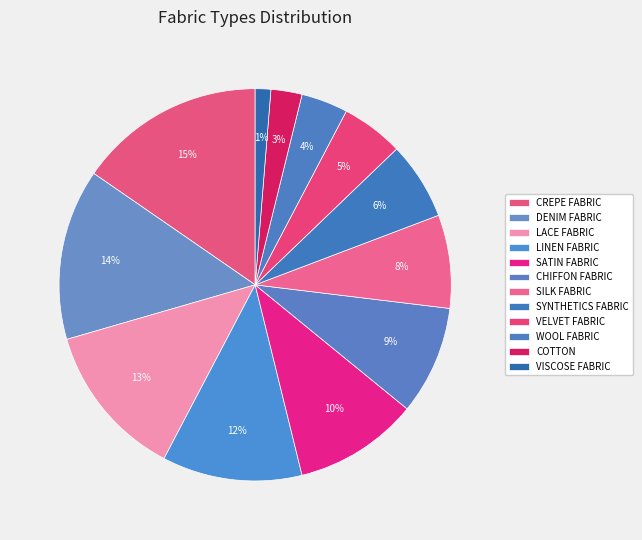

How many segments does this pie chart have?

12